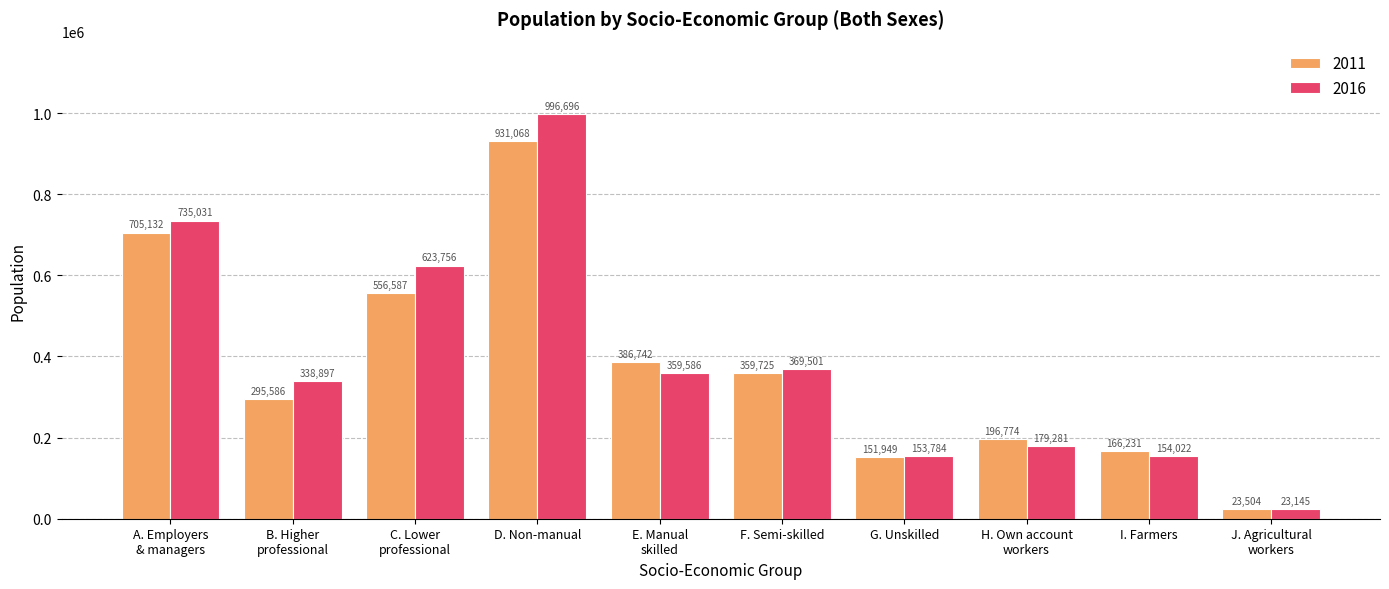

At G. Unskilled, list the series in order from largest to smallest.

2016, 2011